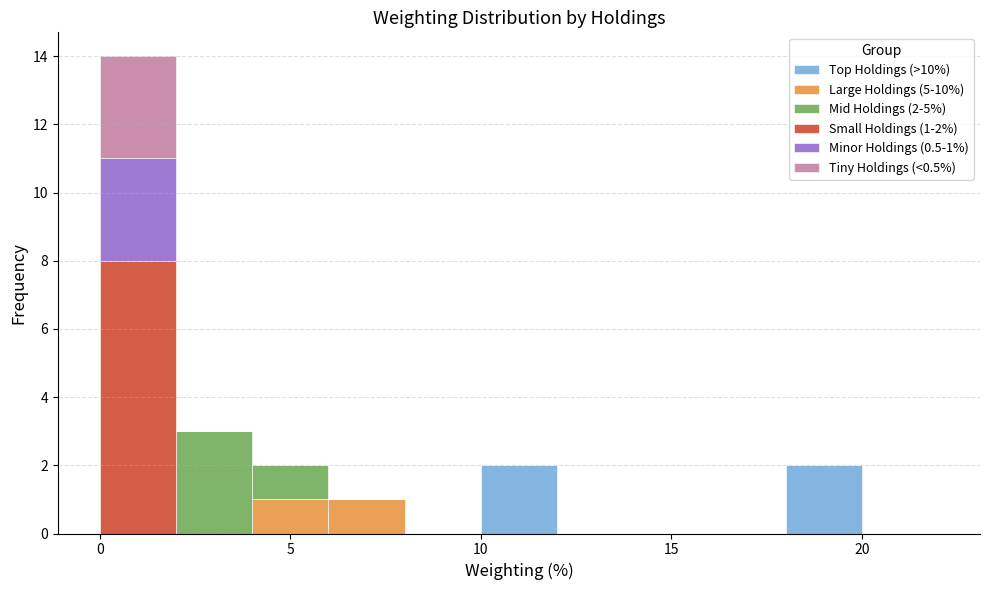

Which range on the x-axis has the tallest stacked bar (by total height)?

0 to 2